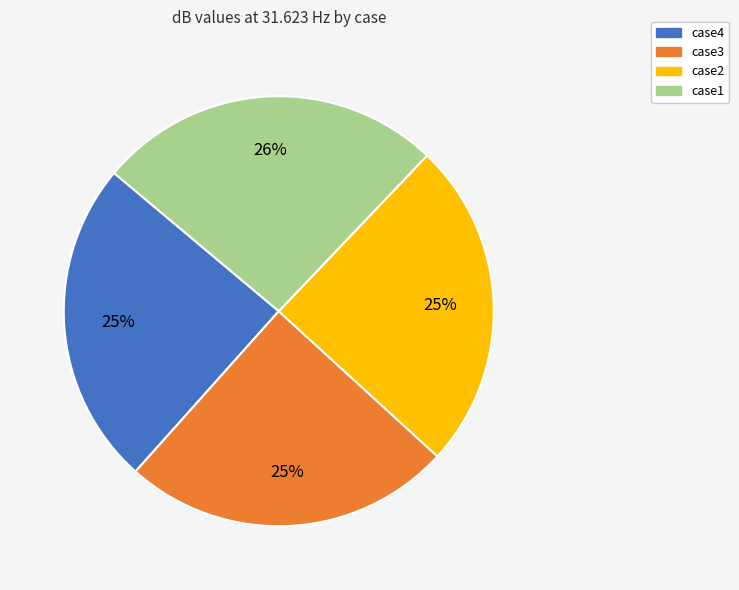

Count the number of slices in the pie.

4